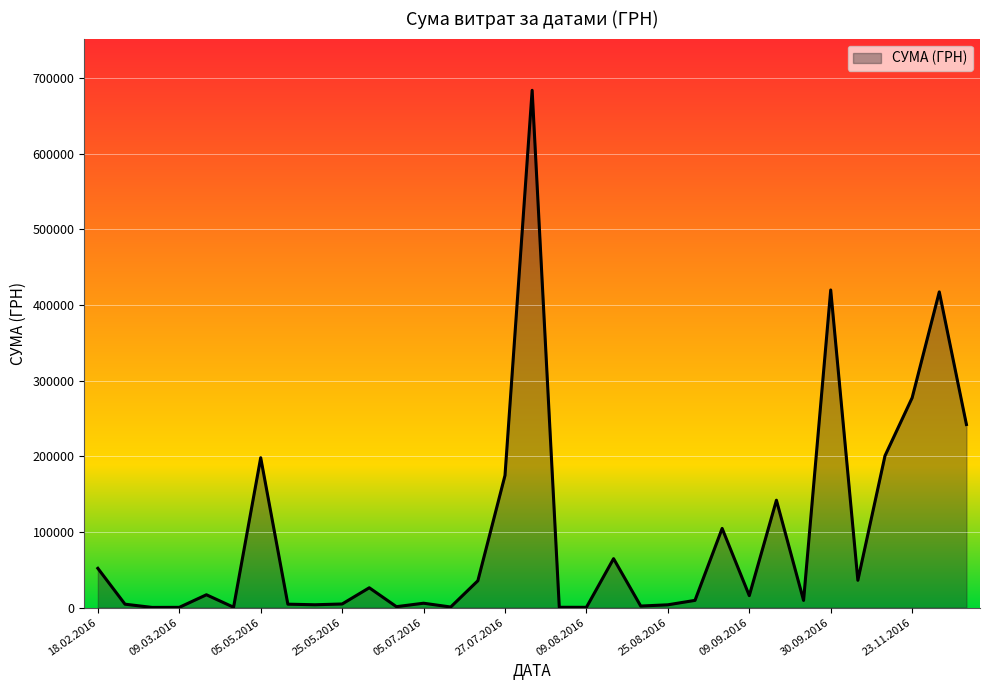

What is the difference between the maximum and minimum values?

683348.3